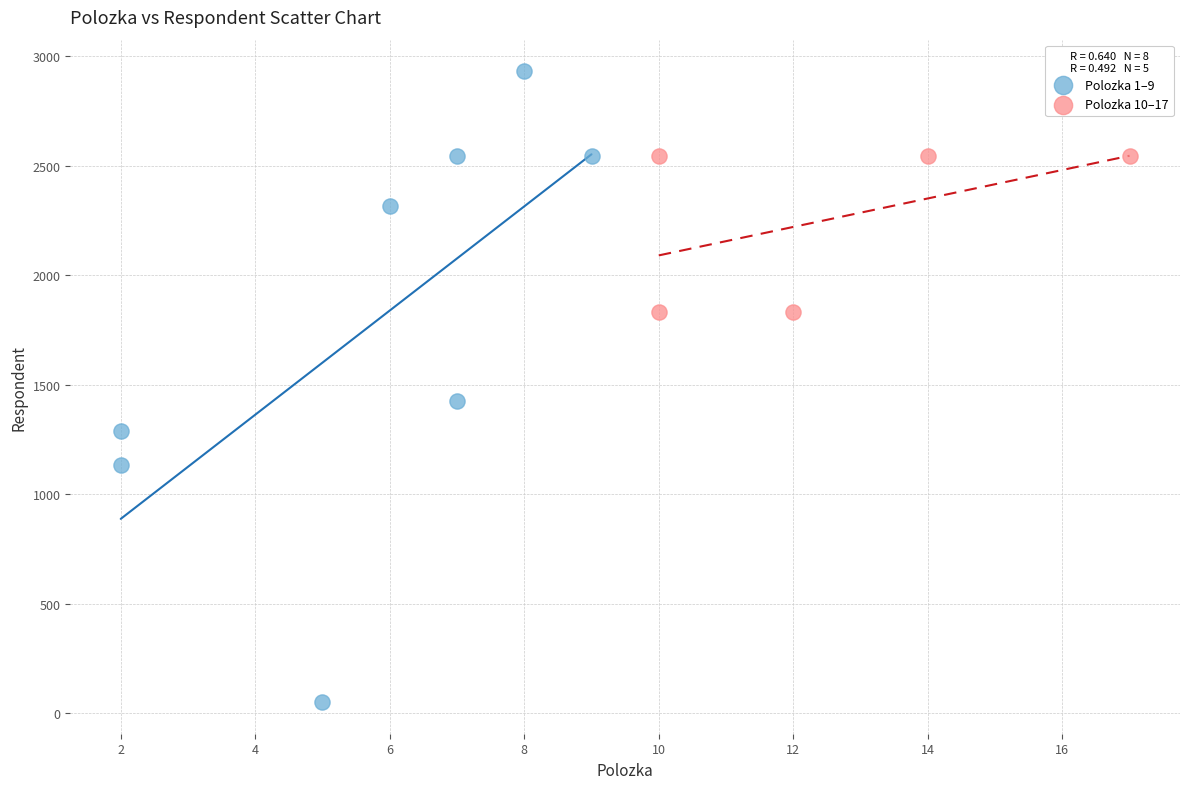

Which series contains the lowest Y value?

Polozka 1–9